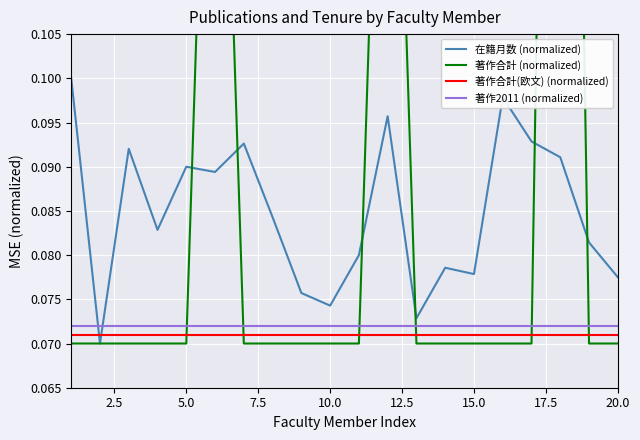

True or false: 著作合計(欧文) (normalized) and 在籍月数 (normalized) cross at least once.

True